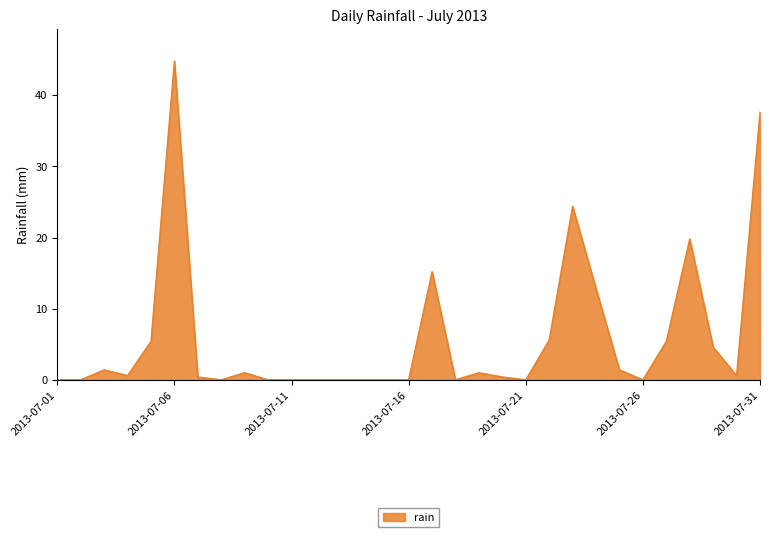

What is the difference between the maximum and minimum values?

44.8